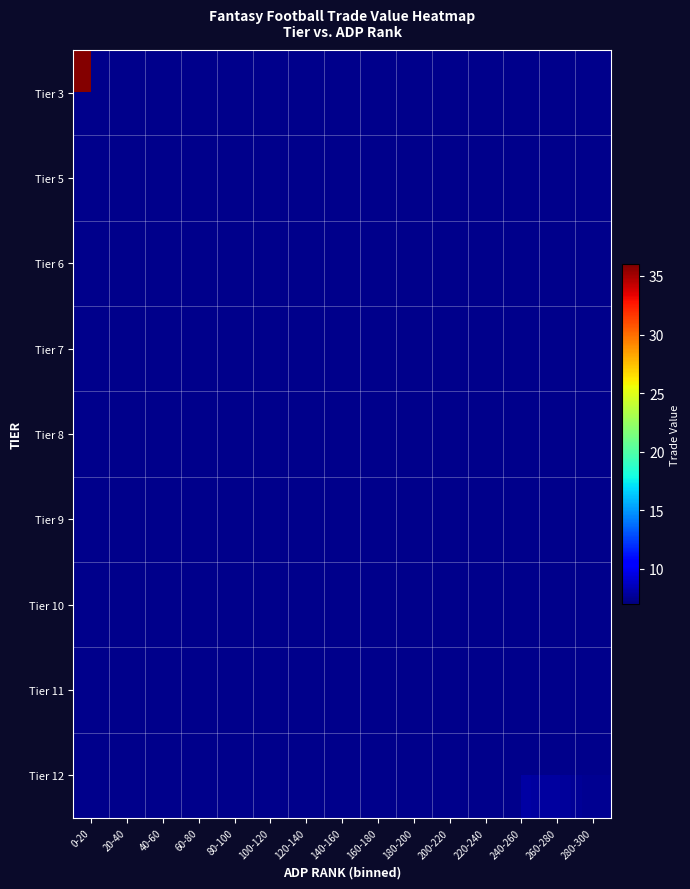

At how many categories does at least one series exceed 29?

1